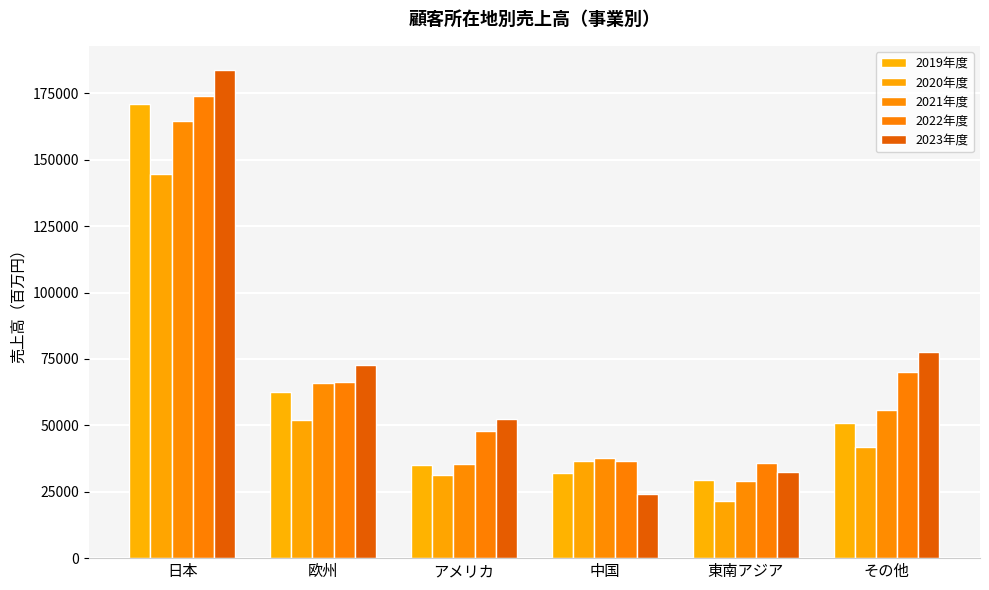

Reading left to right, what are all the values shown in this chart?

2019年度: 171051	62637	35130	32143	29574	51048
2020年度: 144761	51879	31184	36605	21651	41957
2021年度: 164564	65940	35456	37774	28920	55708
2022年度: 174147	66480	47888	36756	35928	70006
2023年度: 183682	72528	52290	24197	32357	77727